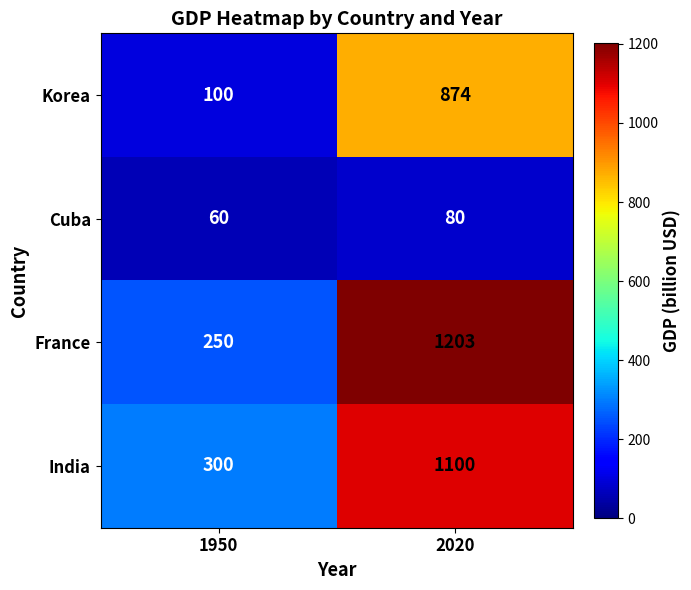

Which series has the largest total across all categories?

France